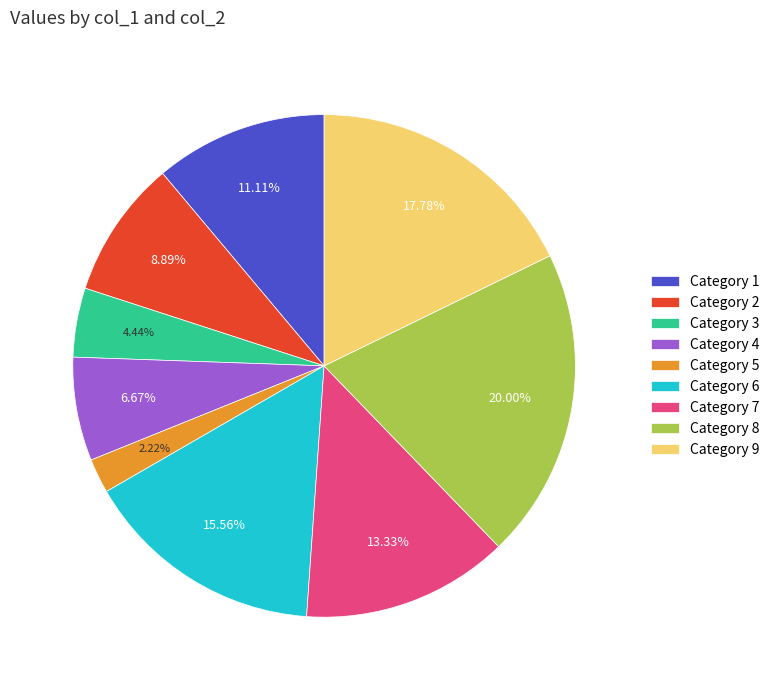

Do Category 1 and Category 5 together represent more than half of the pie?

No